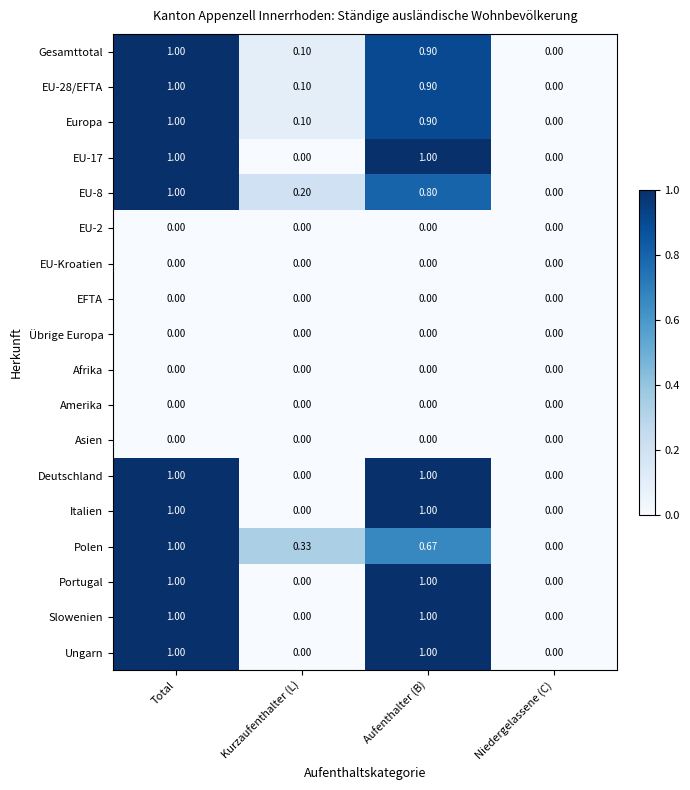

Which category has the lowest value in the Polen series?

Niedergelassene (C)